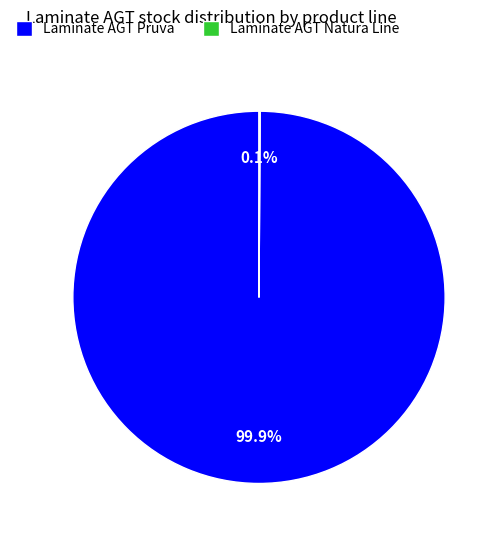

Is there any slice that represents more than half of the pie?

Yes